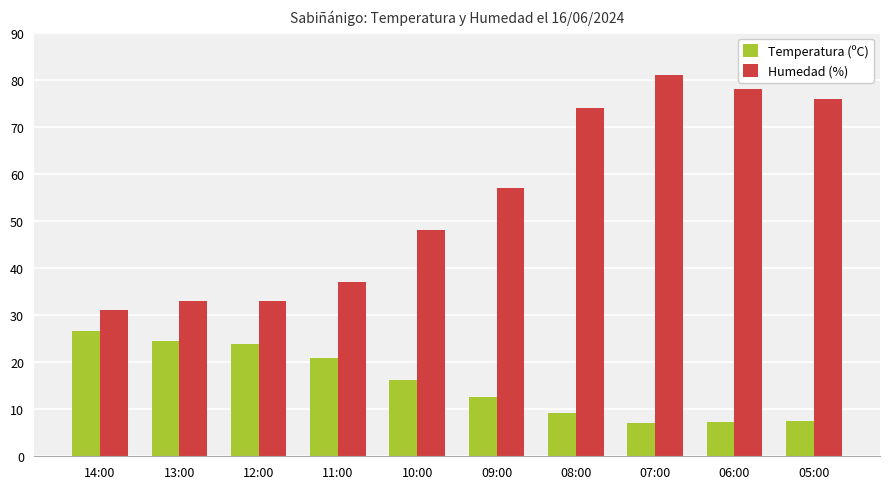

Rank the series at 12:00 from highest to lowest value.

Humedad (%), Temperatura (ºC)